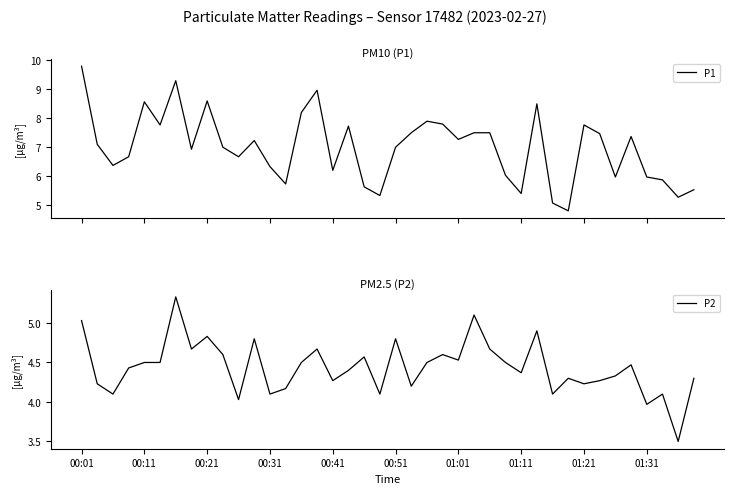

At how many categories does at least one series exceed 5?

39